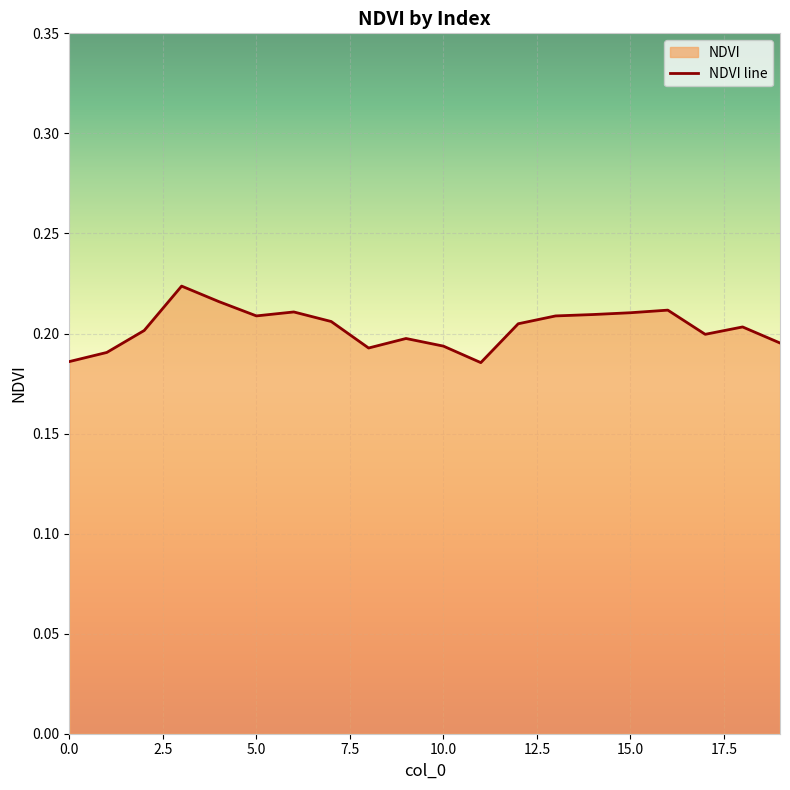

At which category does the chart reach its minimum across all series?

11